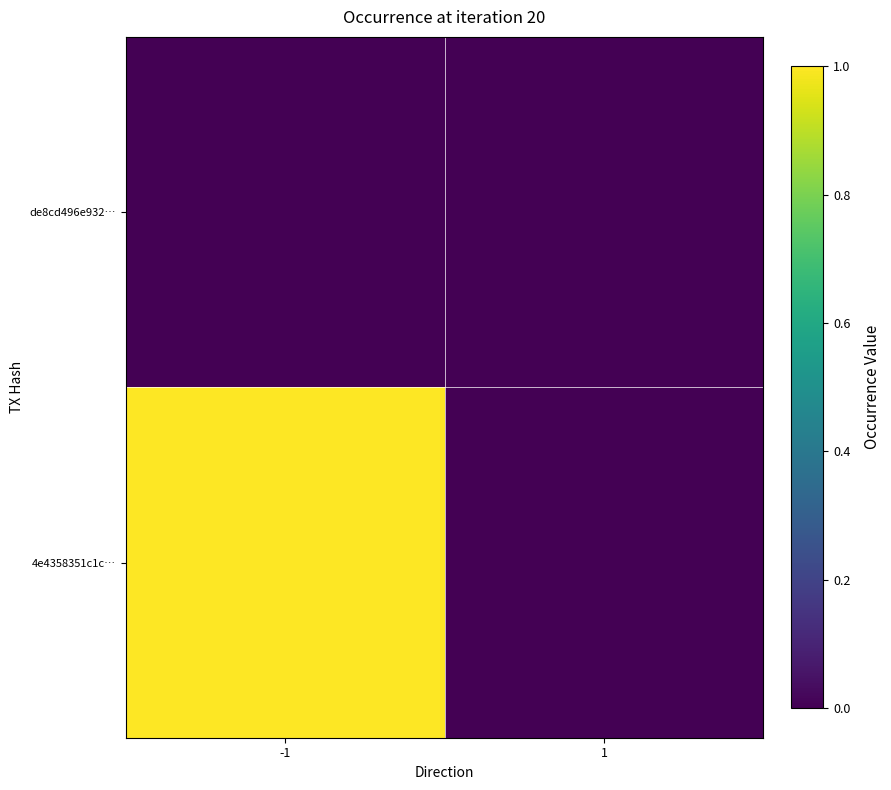

What is the greatest value displayed?

1